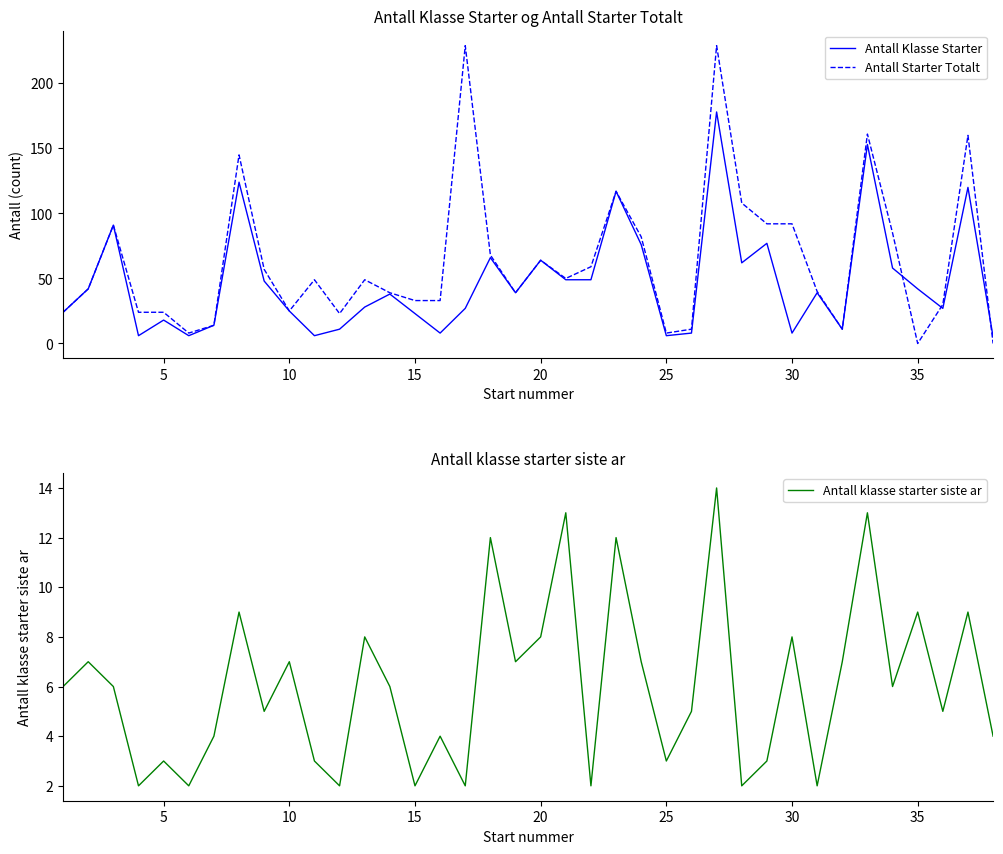

Which series ends up on top after the final intersection of Antall Starter Totalt and Antall Klasse Starter?

Antall Klasse Starter